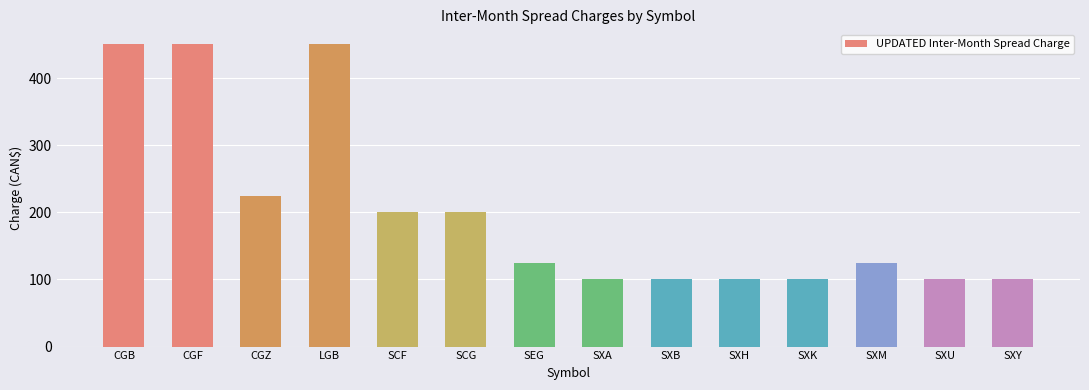

What is the label of the 11th bar from the right?

LGB